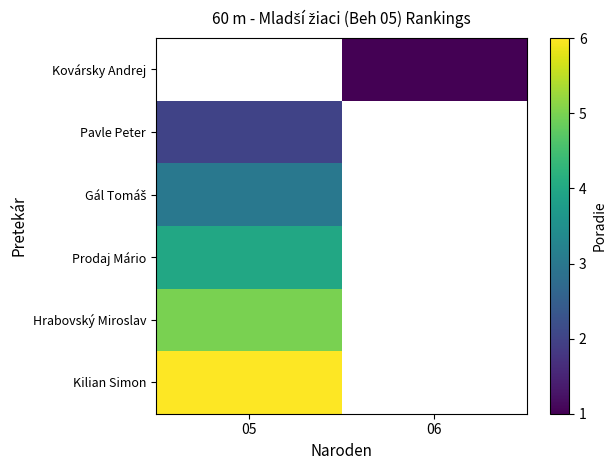

At which label is Pavle Peter closest to 2?

05